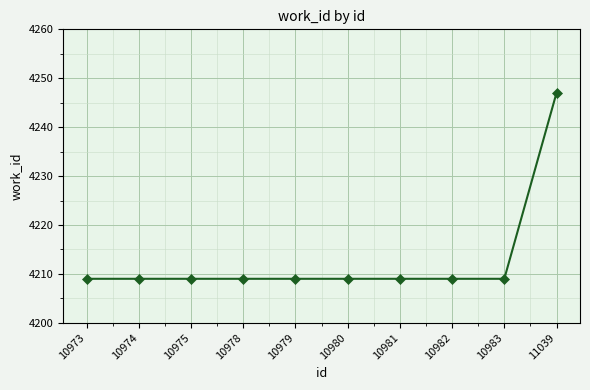

How many distinct data groups are displayed?

1